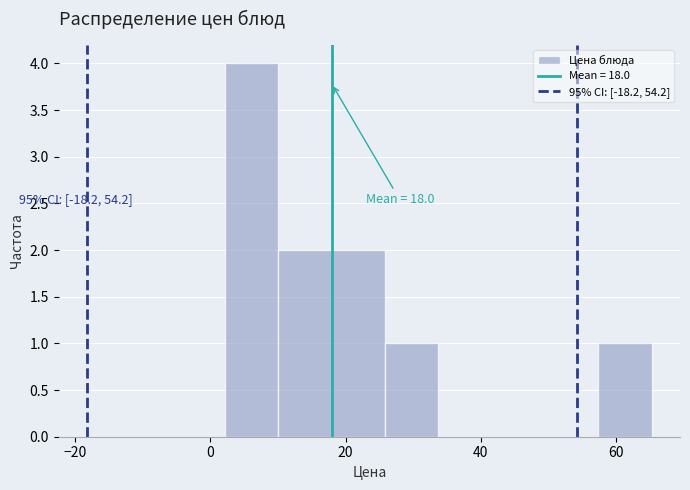

Read against the x-axis, roughly where is the centre of the tallest bar?

6